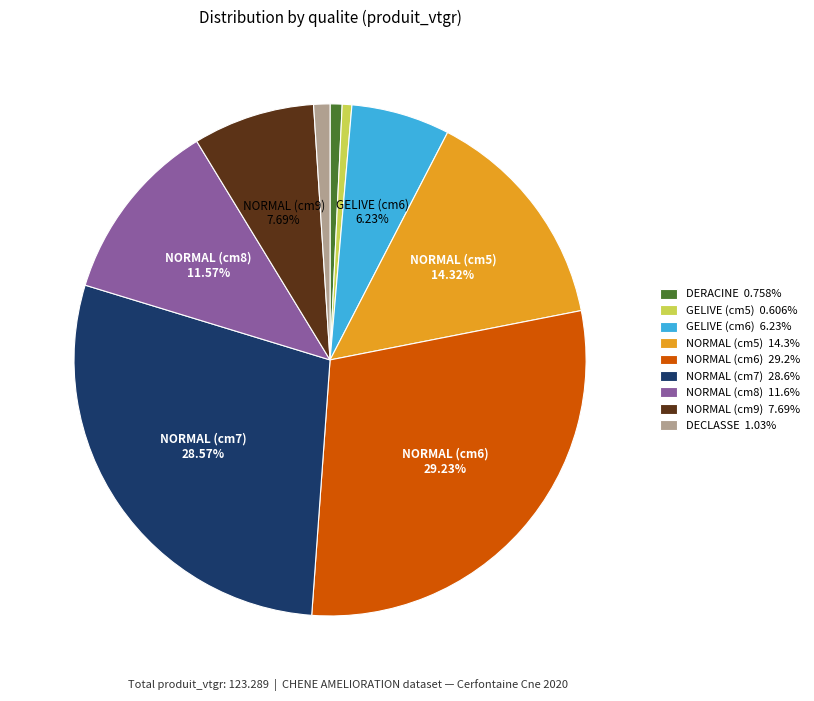

Is there any slice that represents more than half of the pie?

No